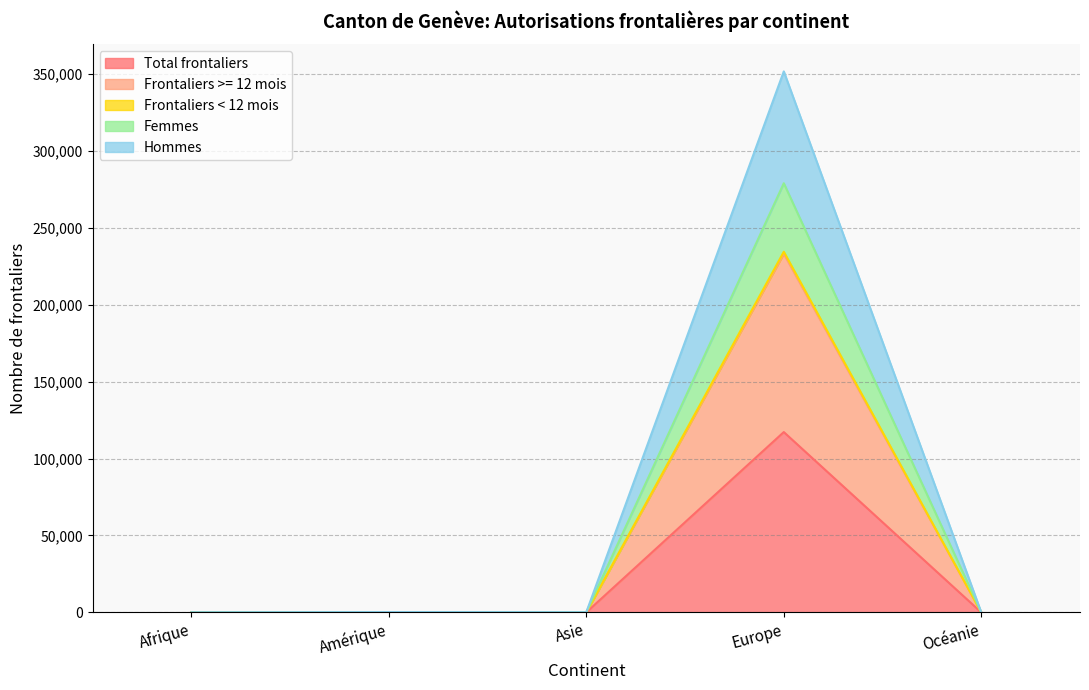

What is the total value across all series at Amérique?

783